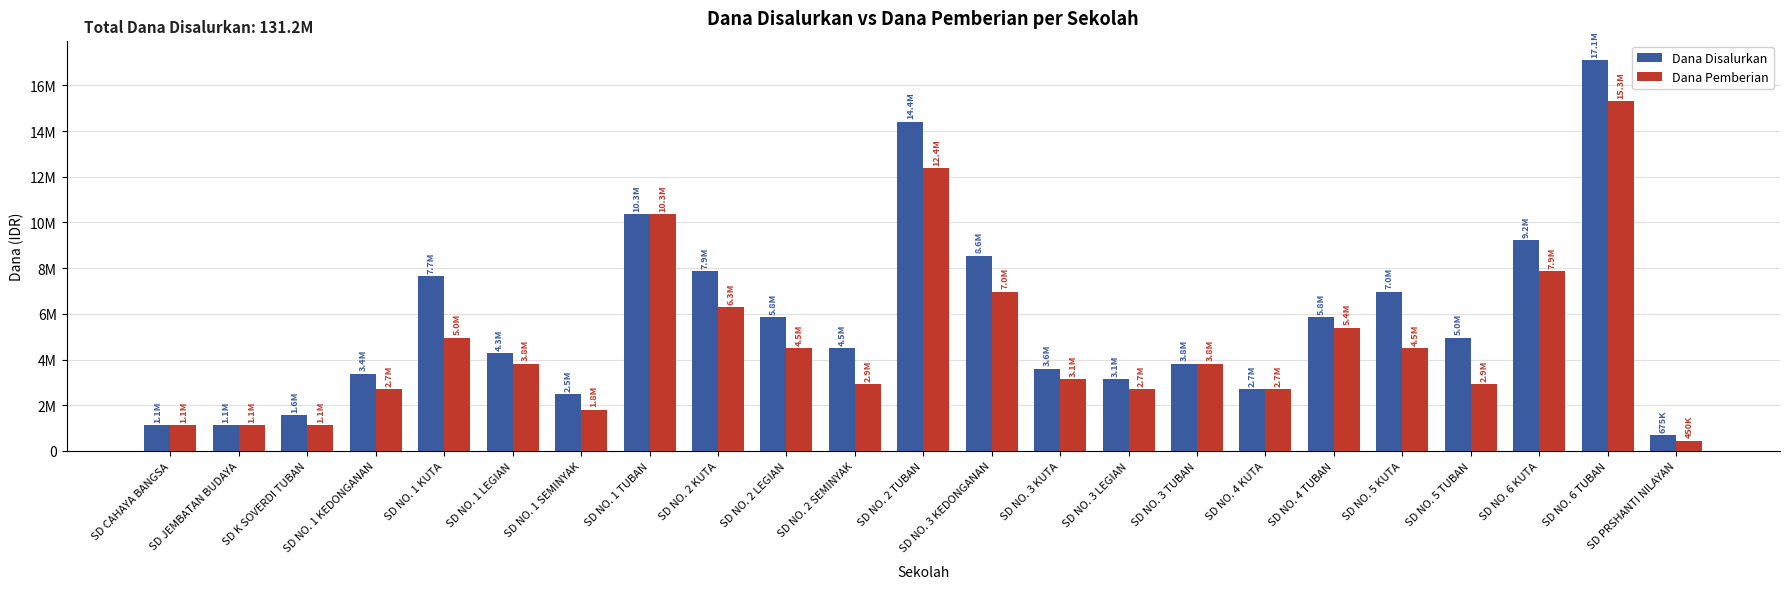

Between SD NO. 1 LEGIAN and SD NO. 2 TUBAN, which series saw the biggest shift?

Dana Disalurkan